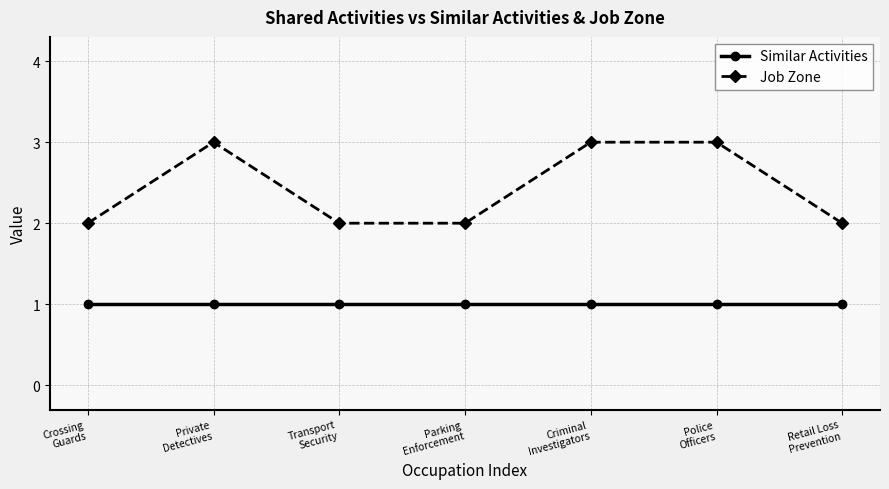

What is the sum of all Job Zone values?

17